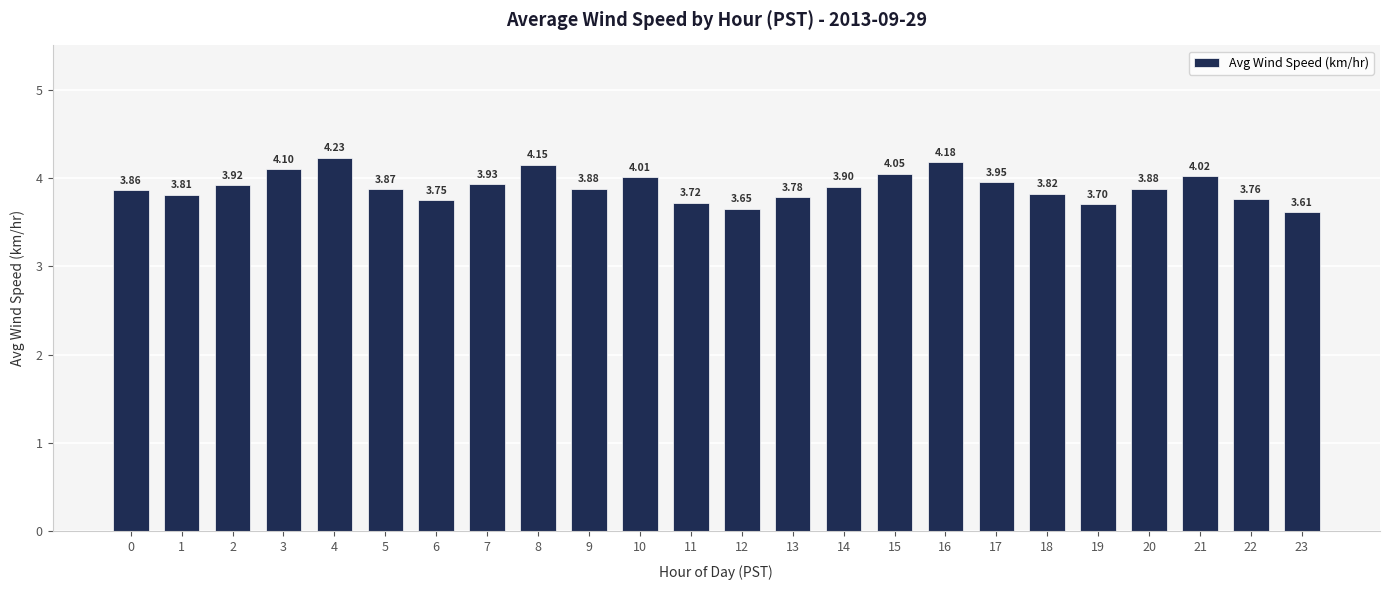

What is the difference between the second highest and minimum values?

0.6